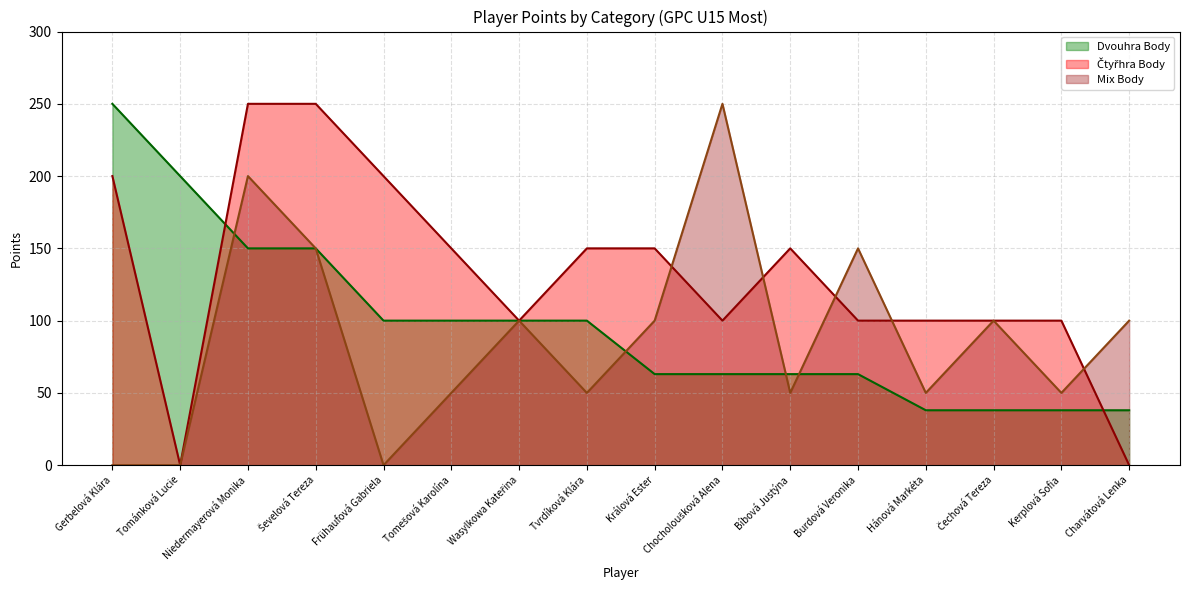

Is the value of Mix Body at Bíbová Justýna greater than the value of Čtyřhra Body at Králová Ester?

No